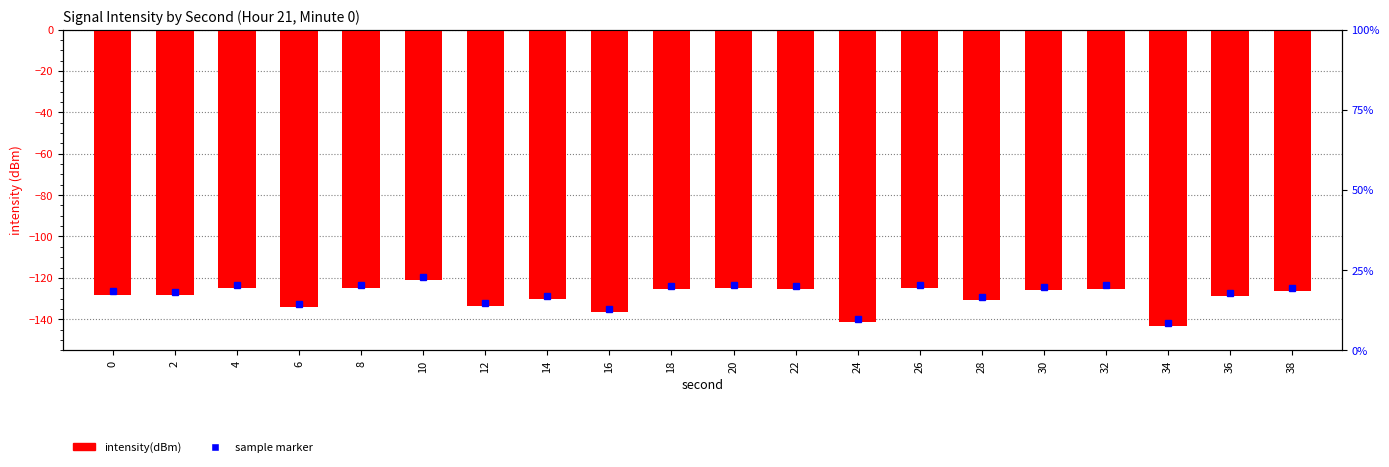

What is the value of the 11th bar from the left?

-125.0